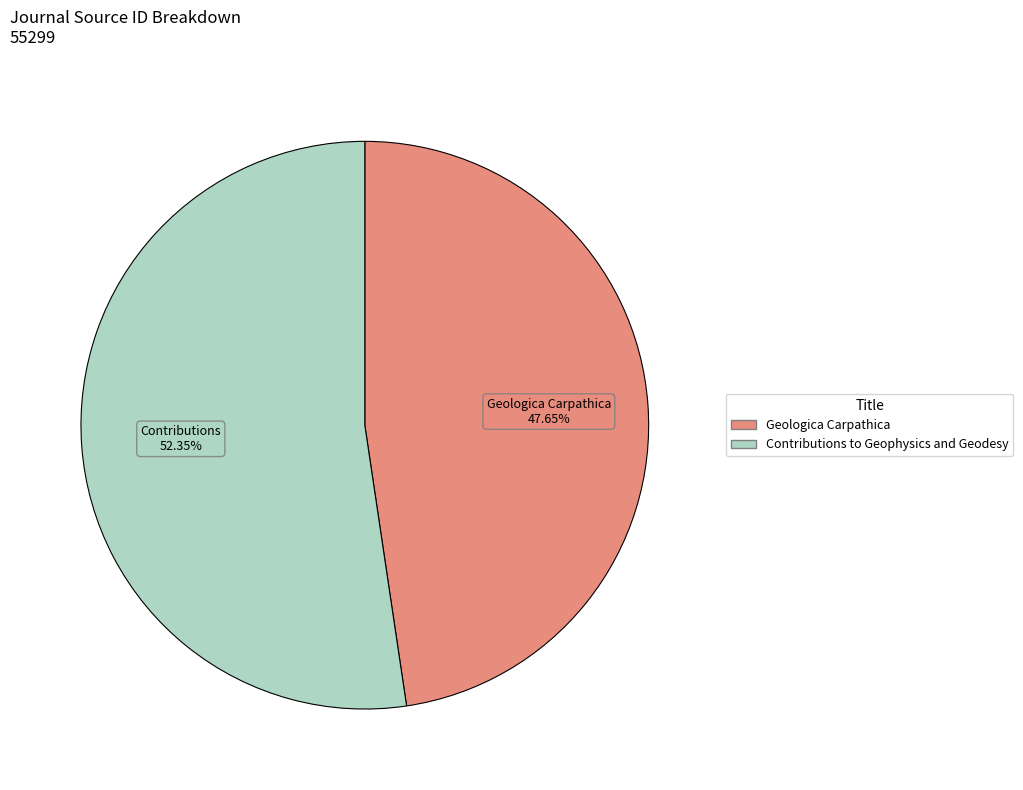

Which slice represents more than half of the pie?

Contributions to Geophysics and Geodesy